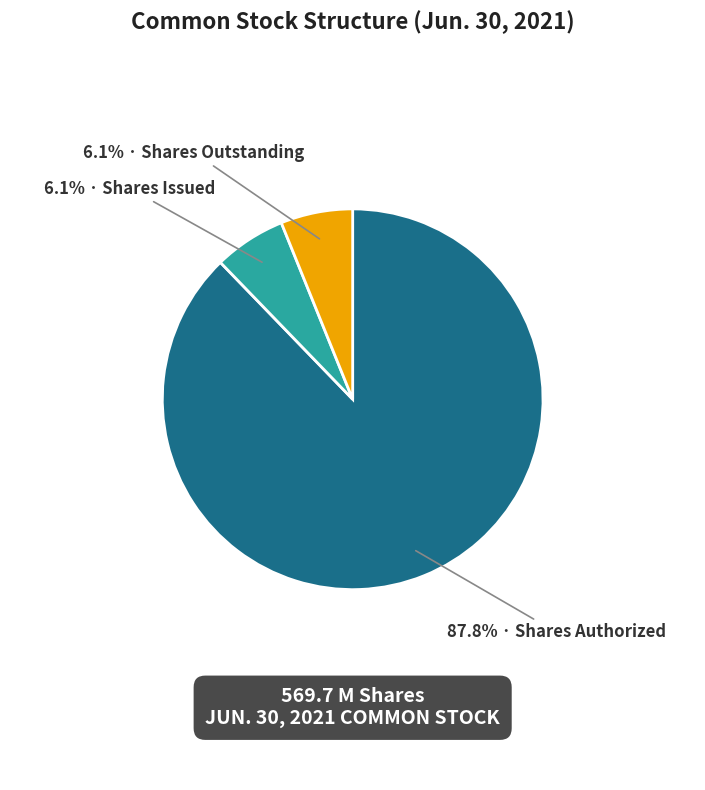

Is there any slice that represents more than half of the pie?

Yes